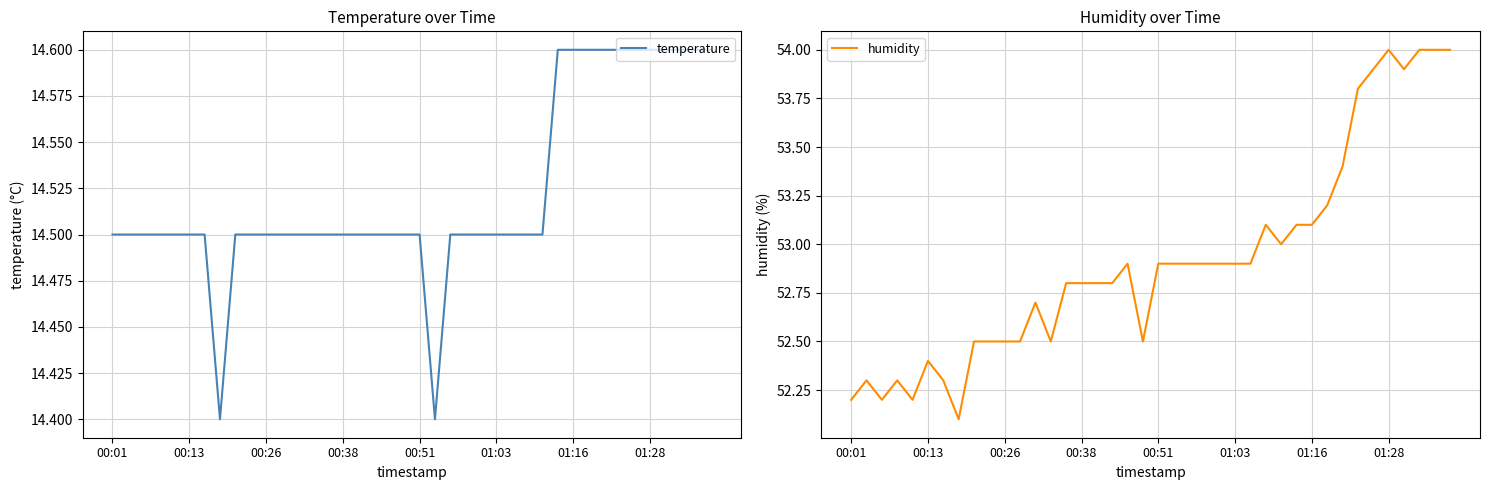

The value of humidity at 39 is 54.0. True or false?

True